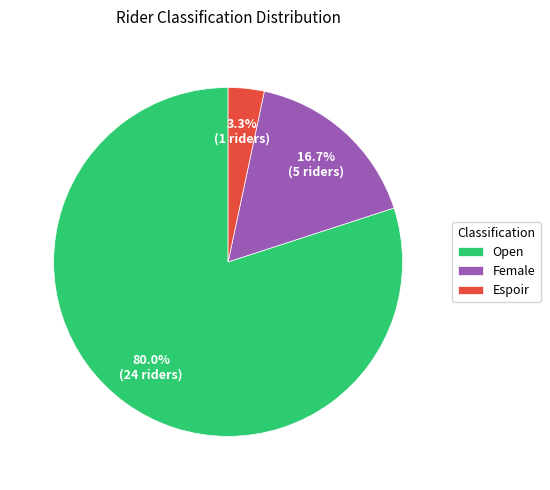

Which category has the smallest portion of the pie?

Espoir